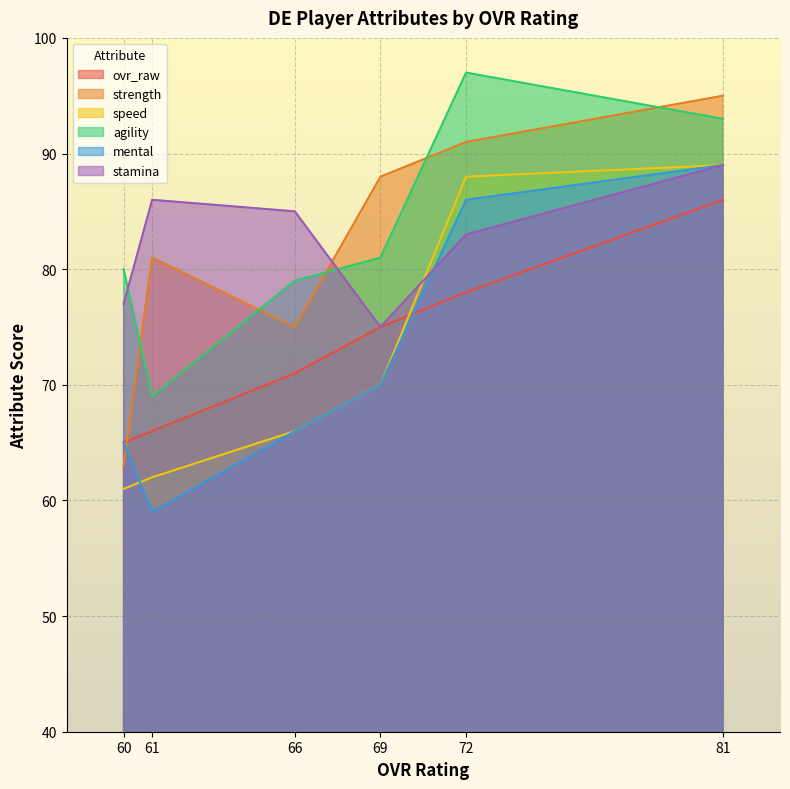

Reading left to right, extract all data points from this chart.

ovr_raw: 81=86	72=78	69=75	66=71	61=66	60=65
strength: 81=95	72=91	69=88	66=75	61=81	60=63
speed: 81=89	72=88	69=70	66=66	61=62	60=61
agility: 81=93	72=97	69=81	66=79	61=69	60=80
mental: 81=89	72=86	69=70	66=66	61=59	60=65
stamina: 81=89	72=83	69=75	66=85	61=86	60=77